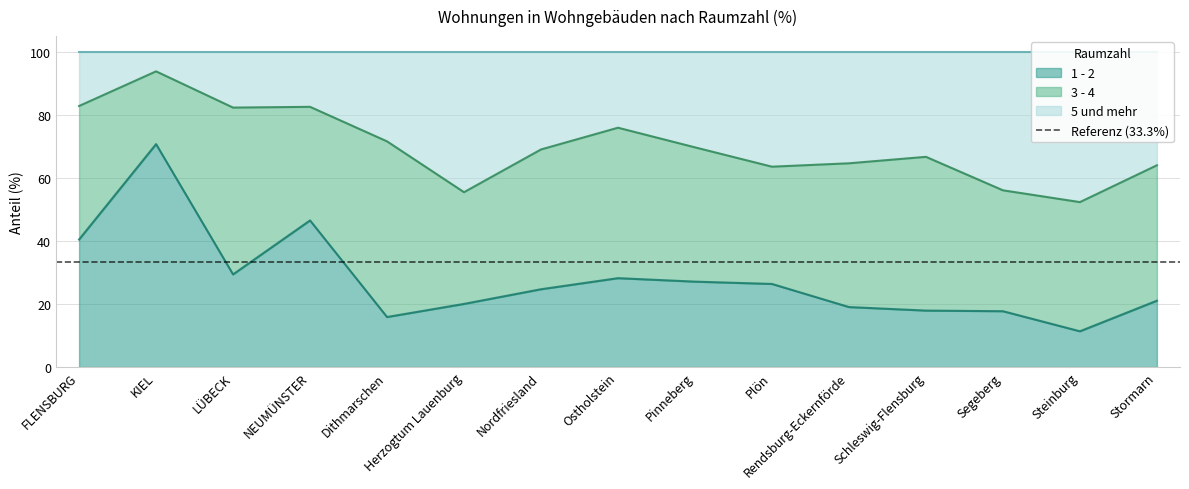

What is the difference between the highest and lowest values at Pinneberg?

42.6